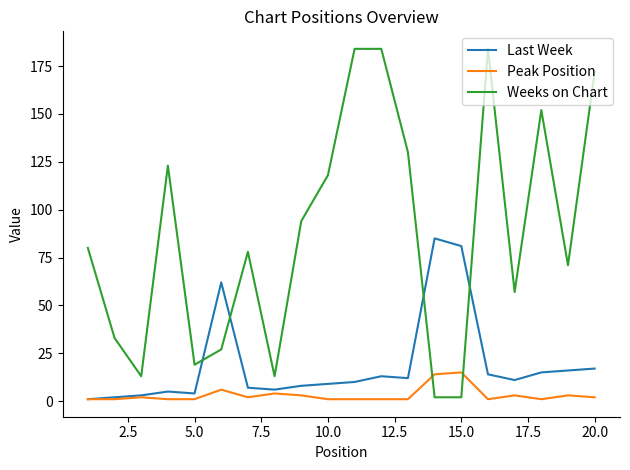

After their last crossing, which series has the higher values: Peak Position or Weeks on Chart?

Weeks on Chart